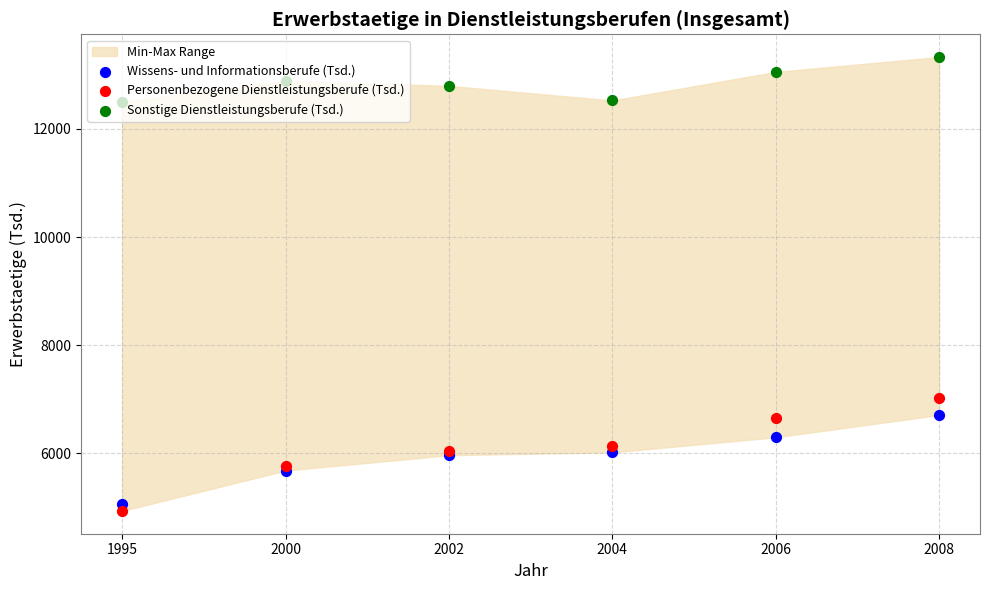

Which series has the largest total across all categories?

Sonstige Dienstleistungsberufe (Tsd.)